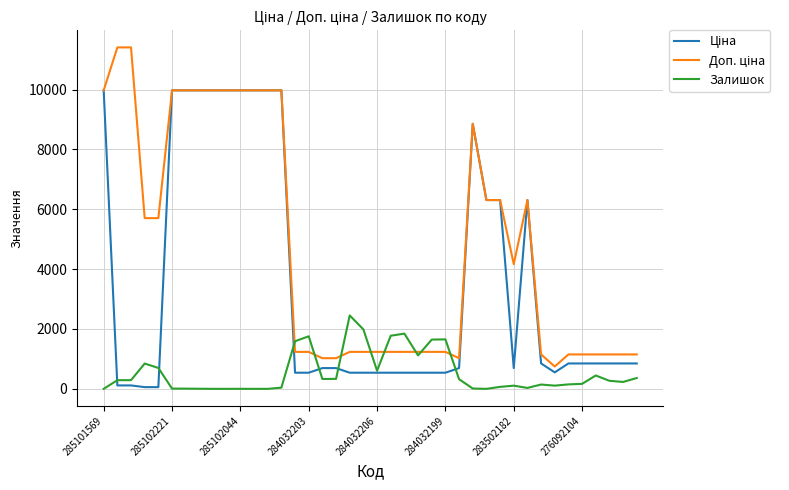

What is the greatest value displayed?

11410.0